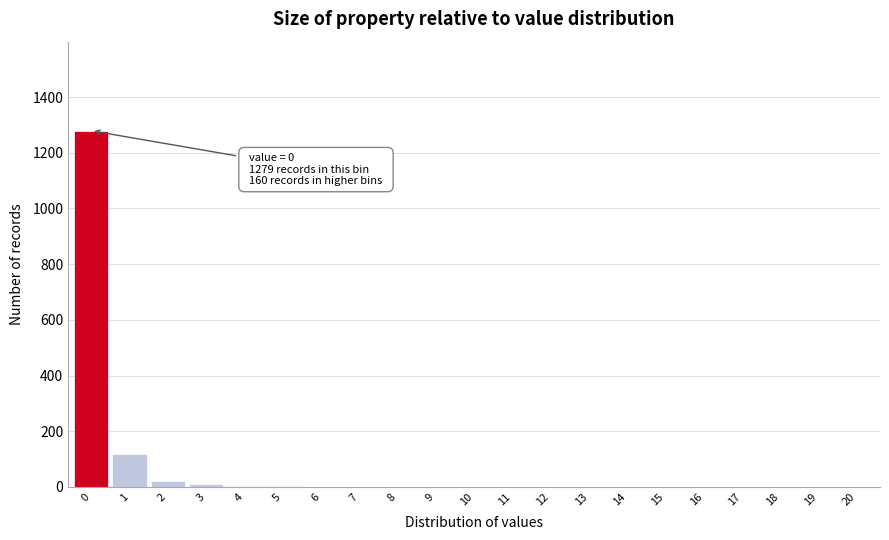

Is it true that the value at 16 is 817?

False